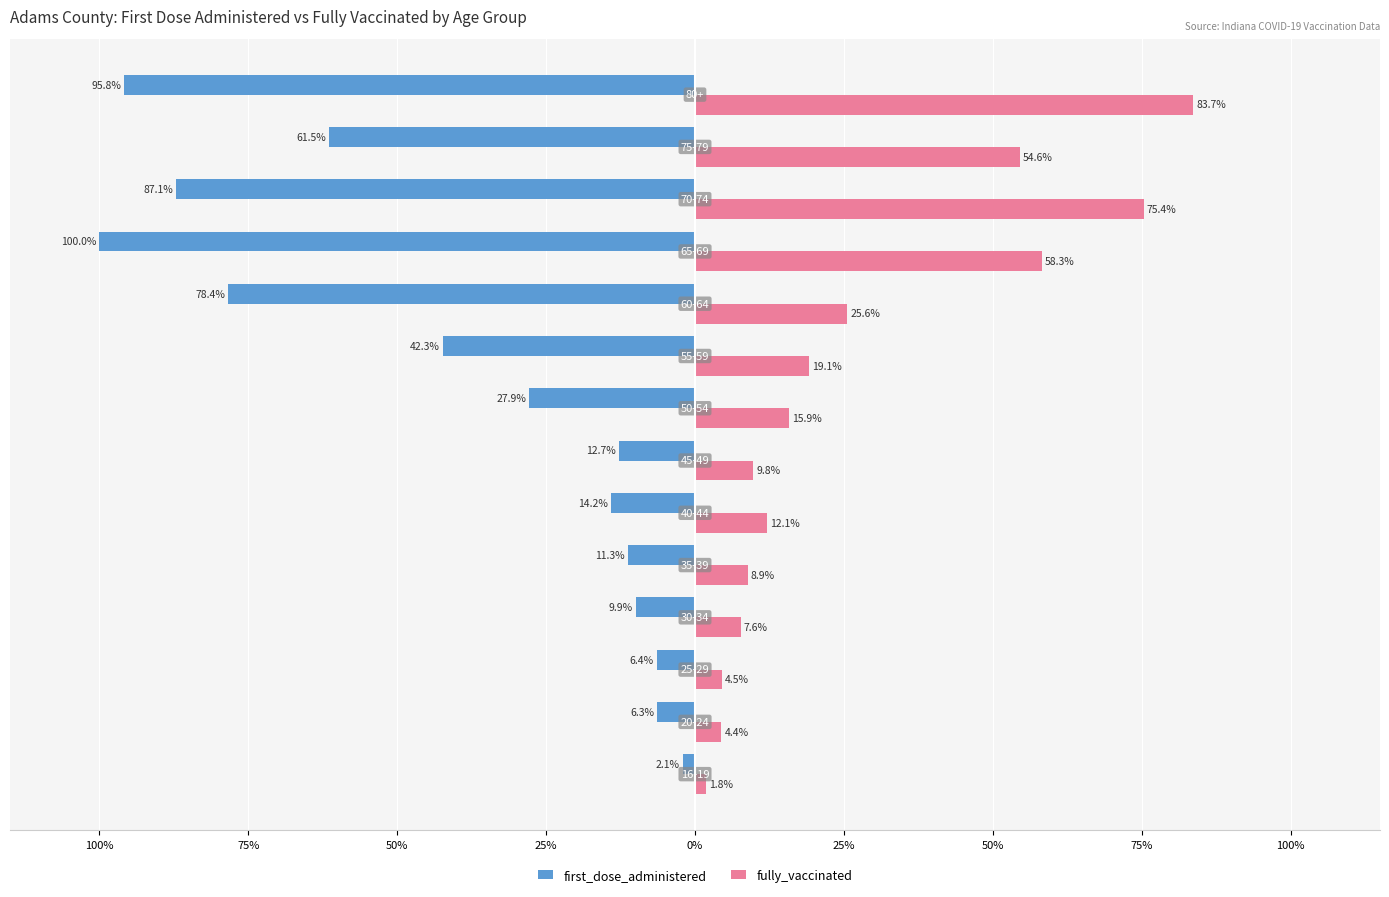

What are all the series names shown in the legend?

first_dose_administered, fully_vaccinated